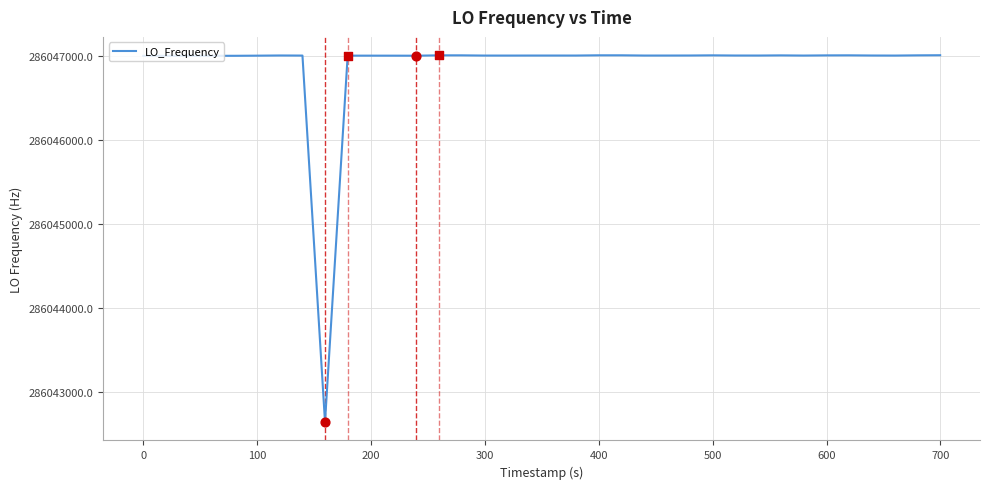

What is the difference between the maximum and minimum values?

4355.6